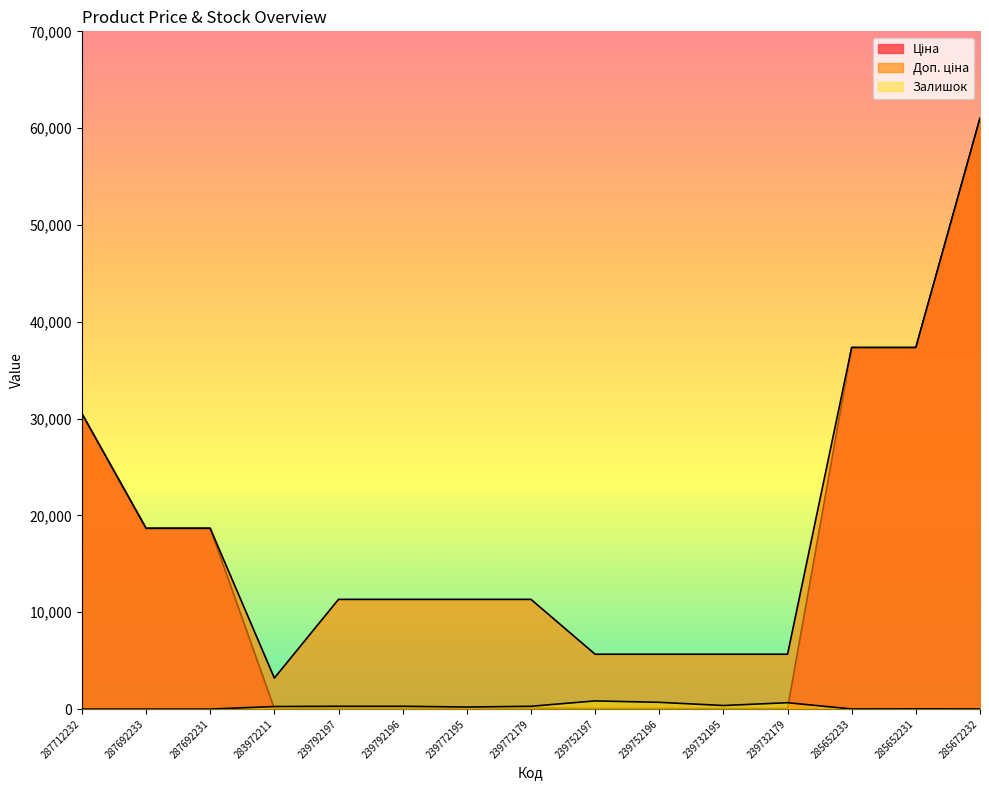

What is the difference between the highest and lowest values at 283972211?

3172.9